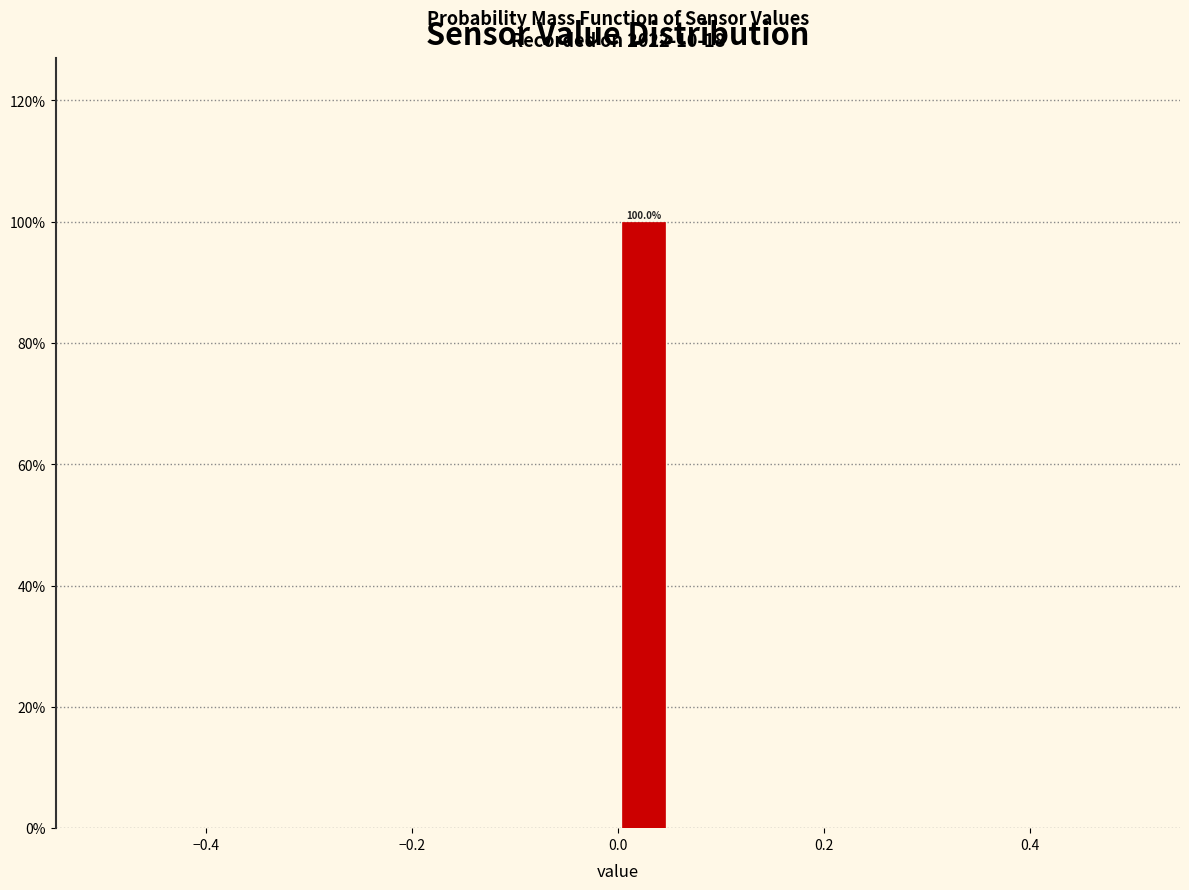

Around what value on the x-axis is the tallest bar? Give the approximate position of its centre, as read against the axis.

0.02